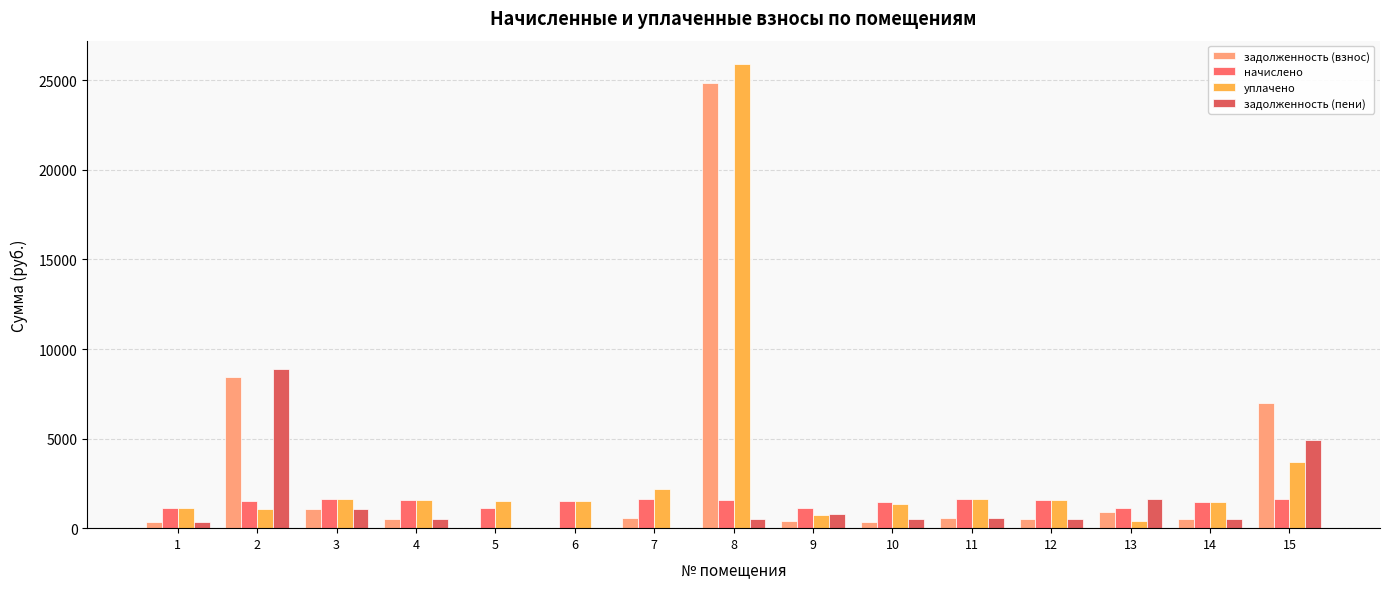

How many distinct data groups are displayed?

4